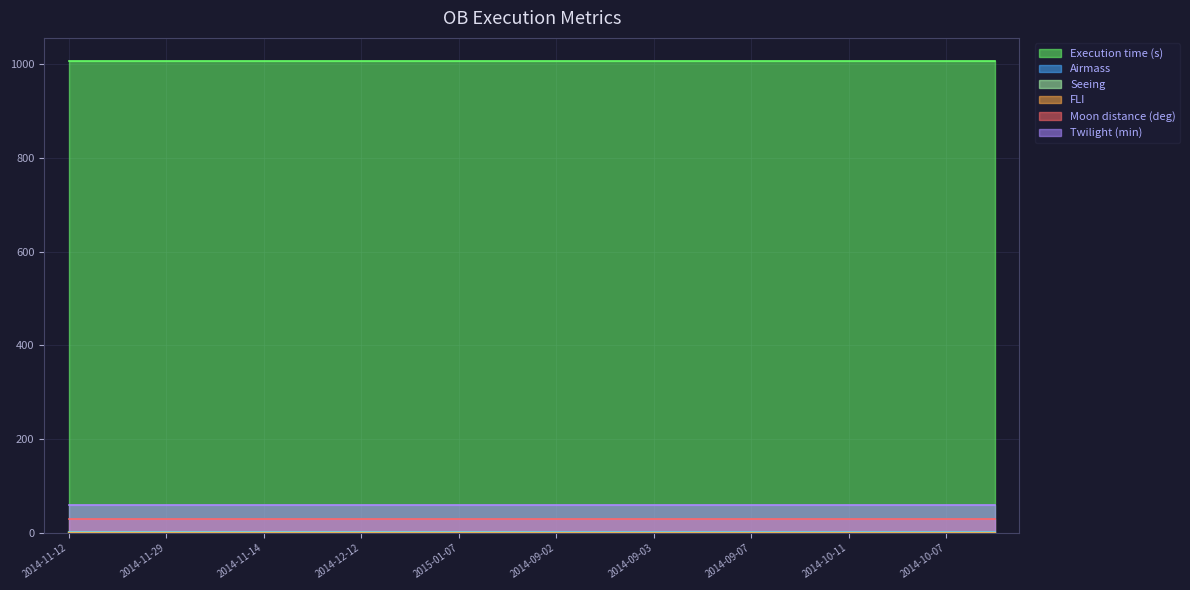

Which series has the largest range (max minus min)?

Seeing